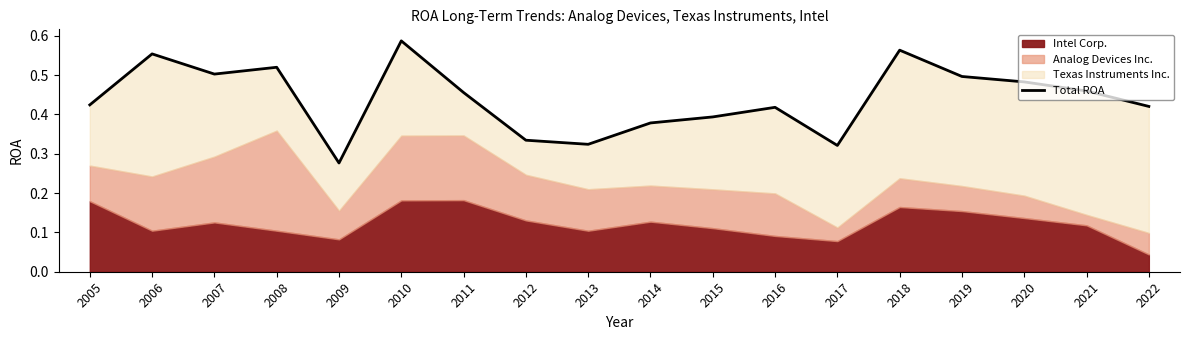

What is the average value?

0.4